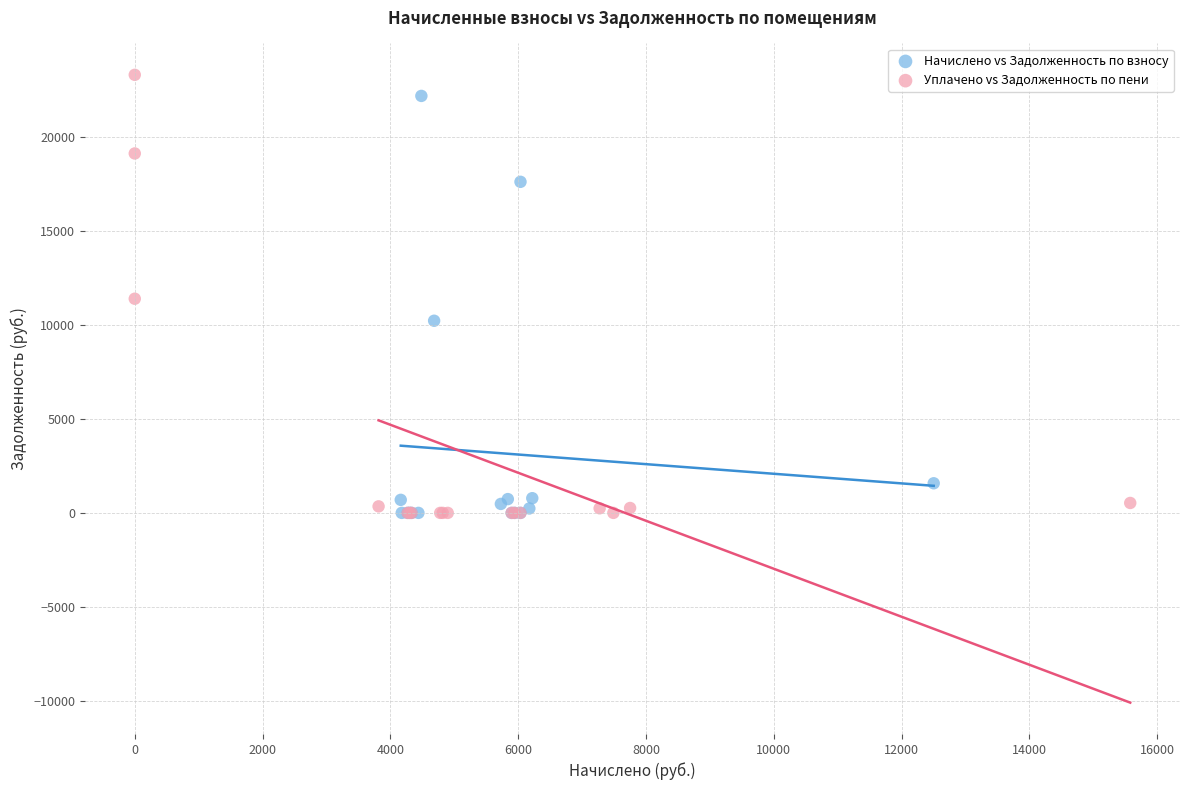

Which series has the largest Y range (max minus min)?

Уплачено vs Задолженность по пени